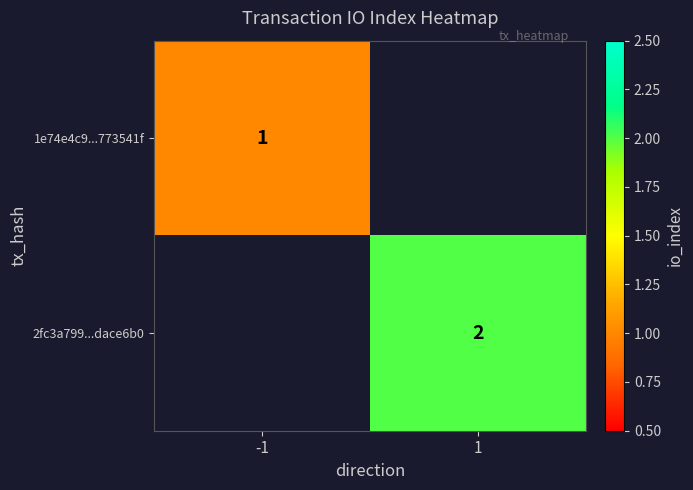

True or false: 1e74e4c9...773541f has a value of 1 at -1.

True